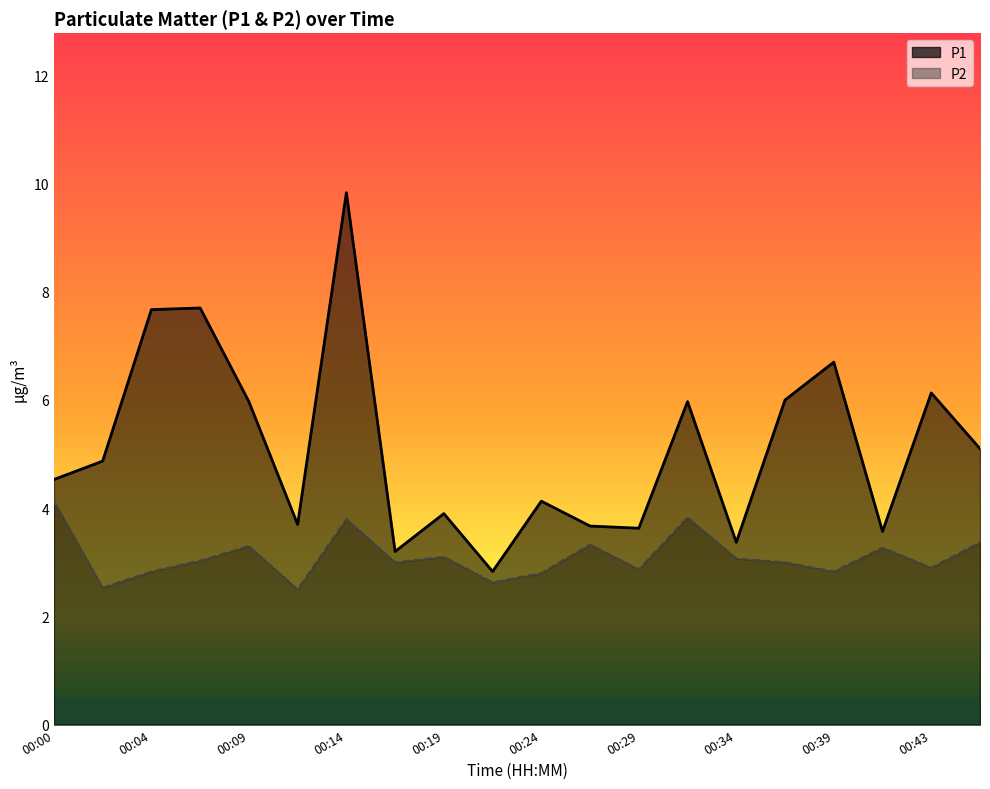

What value does the P2 series have at 00:39?

2.8